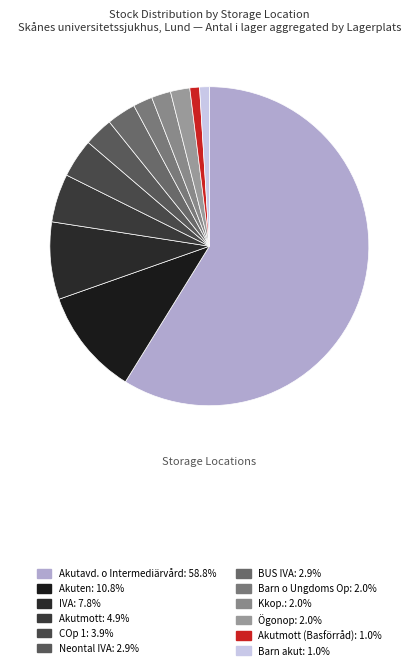

Count the number of slices in the pie.

12